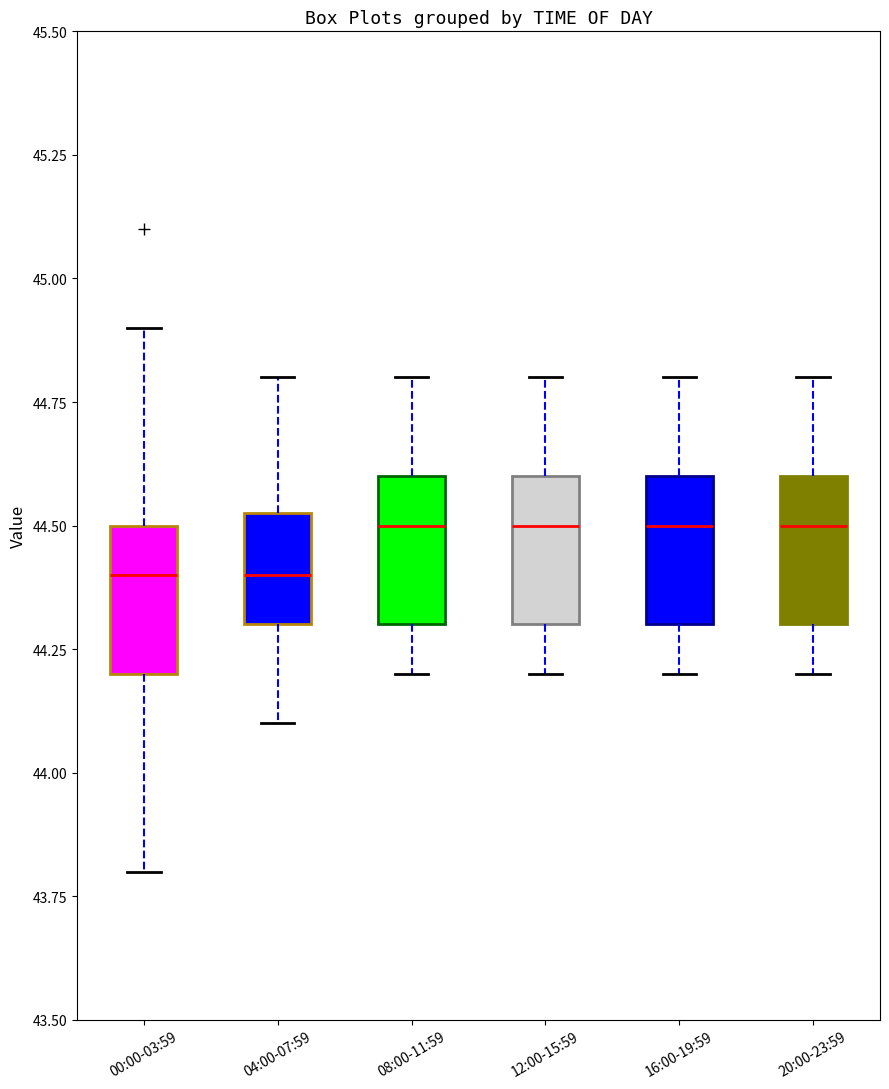

Reading left to right, transcribe this box plot: for each box, give where its median line is, the range the box spans, and where its two whiskers end, as read against the y-axis. The values are not printed on the chart, so give them approximately, as read against the axis.

00:00-03:59: median 44.40, box 44.20 to 44.50, whiskers 43.80 to 44.90
04:00-07:59: median 44.40, box 44.30 to 44.55, whiskers 44.10 to 44.80
08:00-11:59: median 44.50, box 44.30 to 44.60, whiskers 44.20 to 44.80
12:00-15:59: median 44.50, box 44.30 to 44.60, whiskers 44.20 to 44.80
16:00-19:59: median 44.50, box 44.30 to 44.60, whiskers 44.20 to 44.80
20:00-23:59: median 44.50, box 44.30 to 44.60, whiskers 44.20 to 44.80